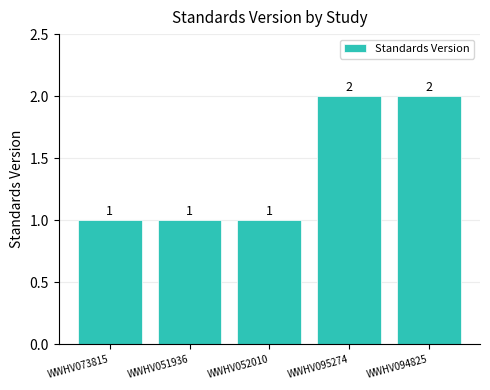

What is the change in value from WWHV051936 to WWHV095274?

+1